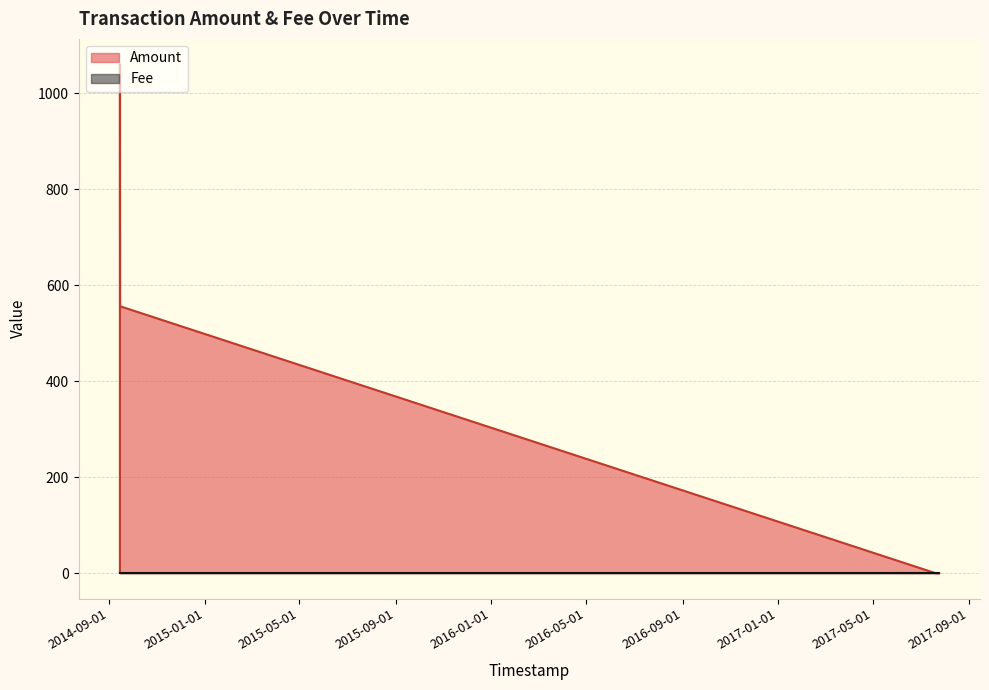

Which series ends up on top after the final intersection of Amount and Fee?

Amount